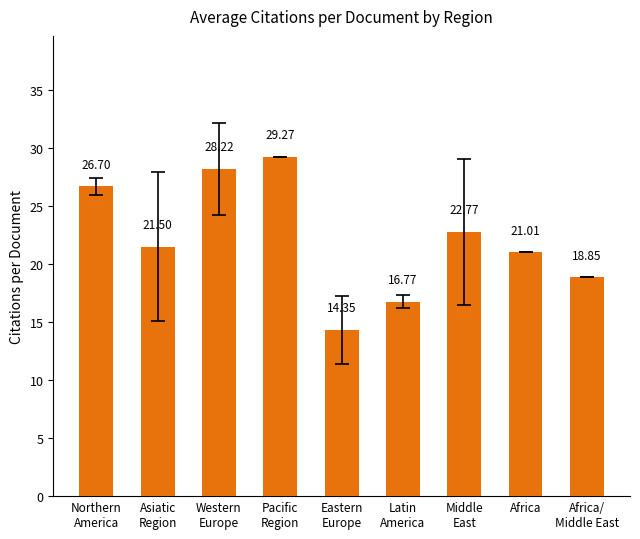

How many distinct data groups are displayed?

1